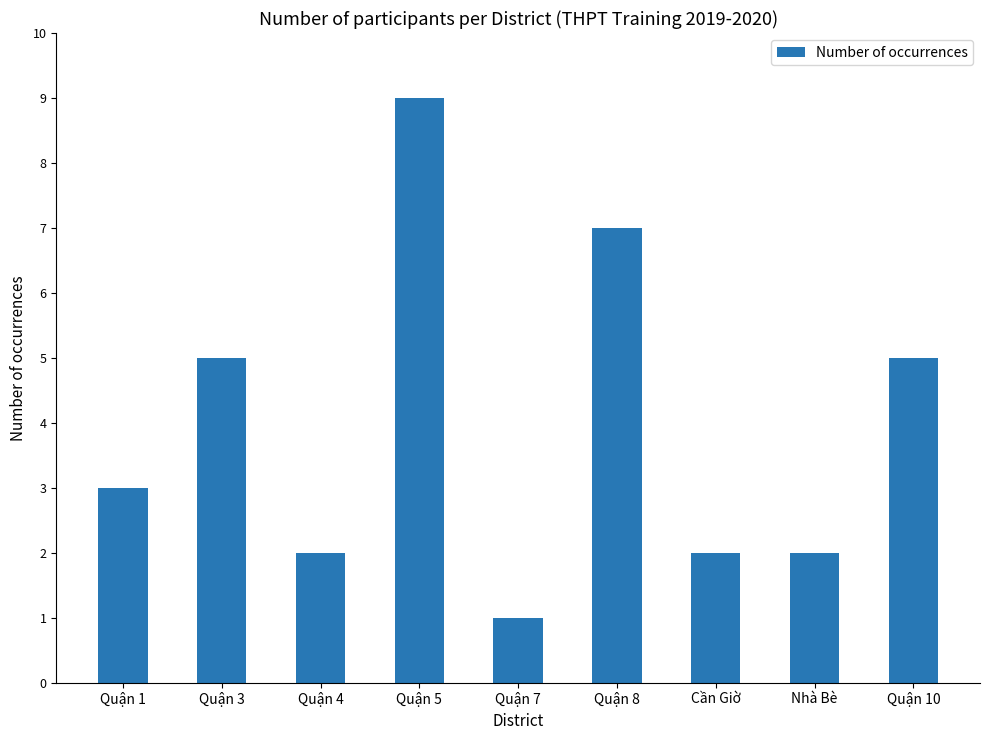

Read the value at Quận 3.

5